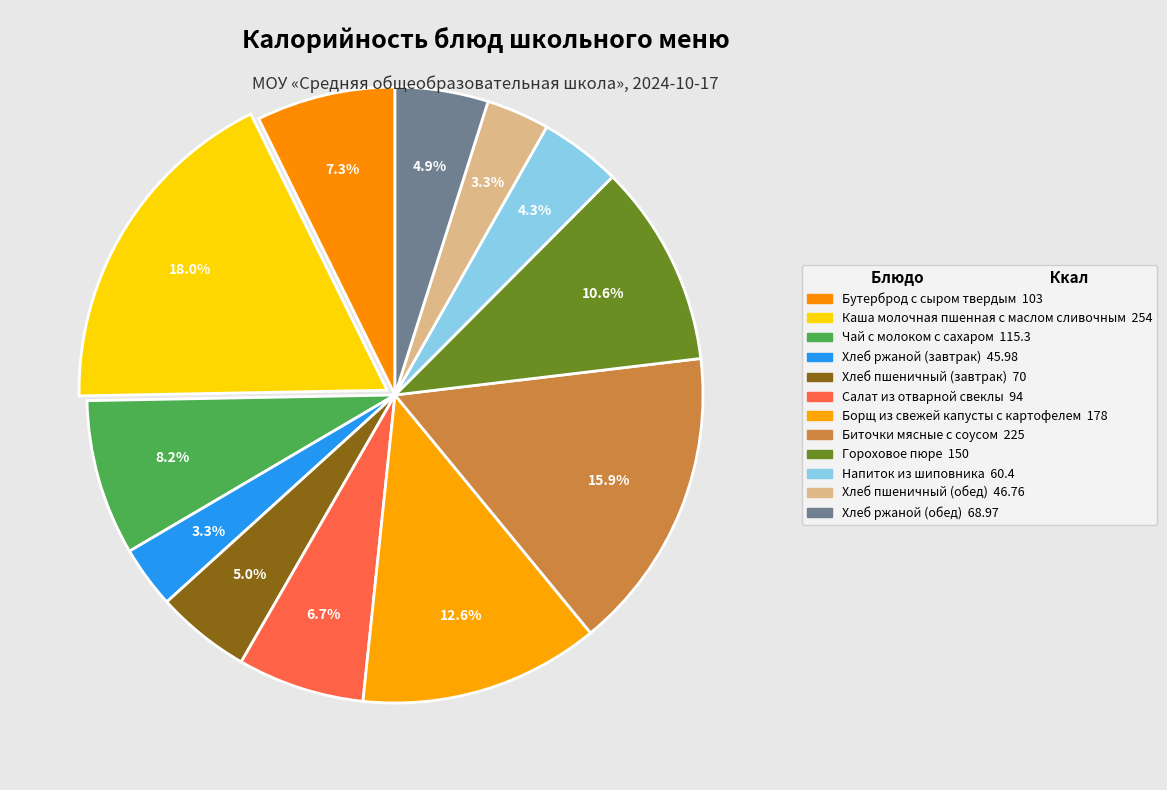

Which category has the smallest portion of the pie?

Хлеб ржаной (завтрак)